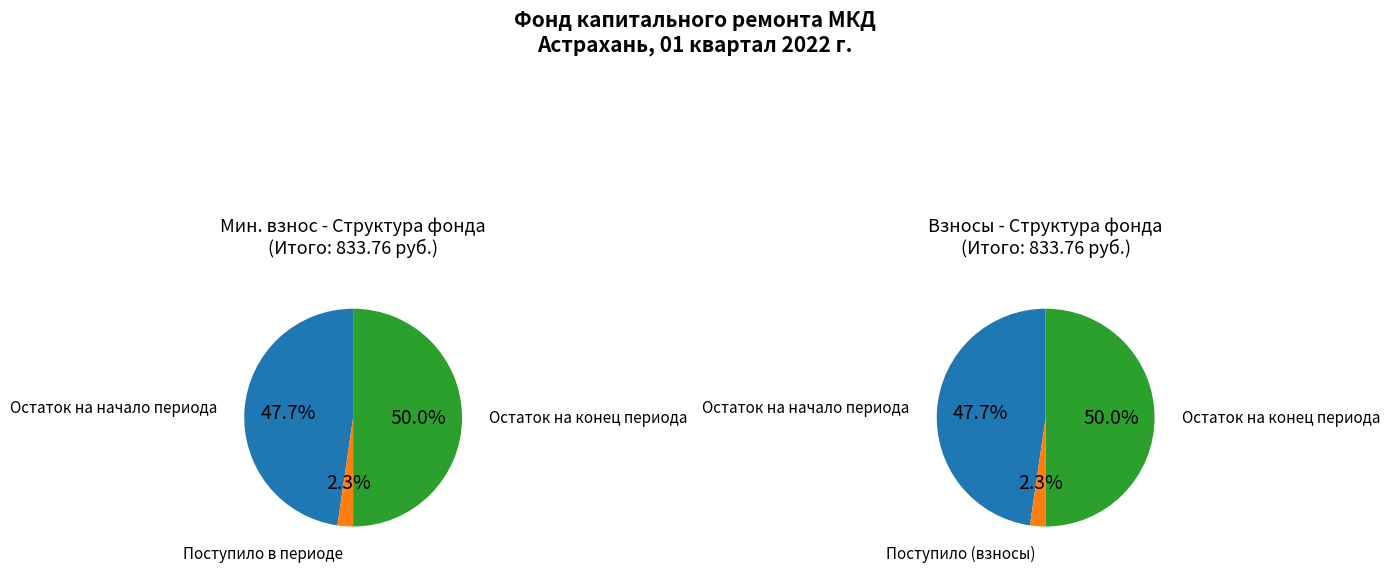

What portion of the pie excludes Поступило в периоде?

97.7%